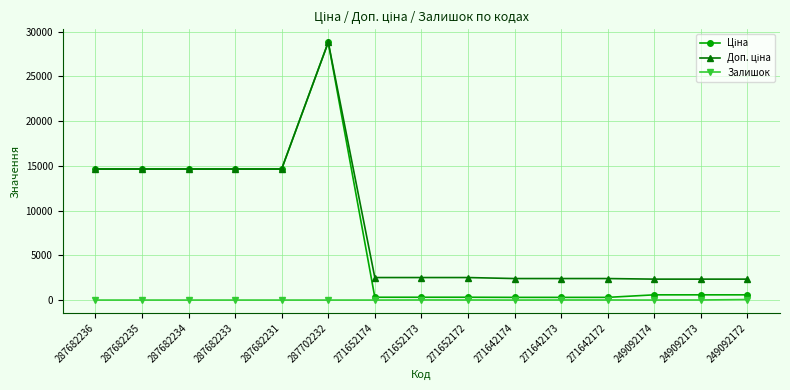

What is the spread (max minus min) of values at 287682236?

14649.6